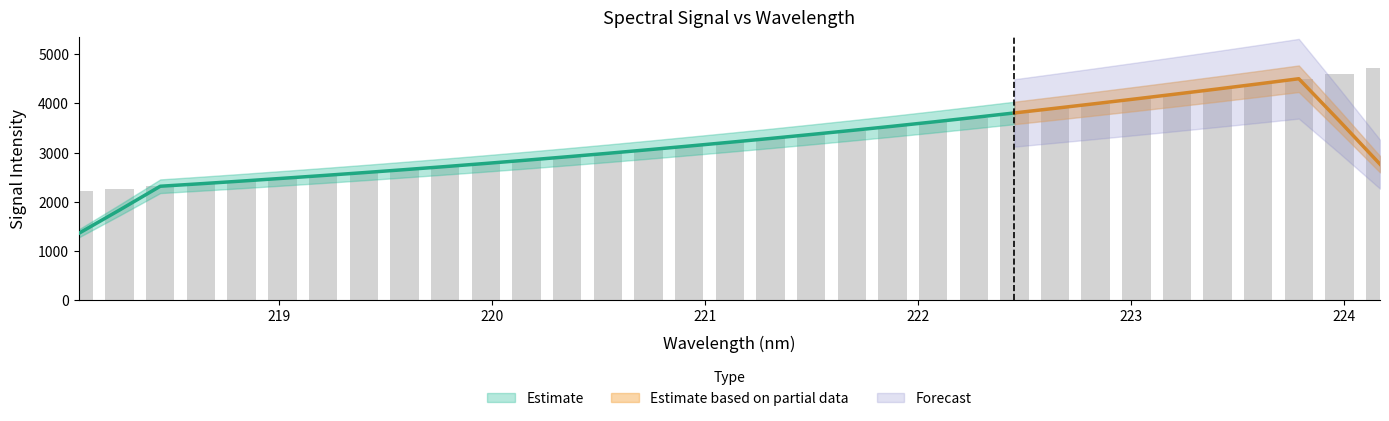

What is the ratio of the value at 218.8244 to the value at 223.408?

0.6